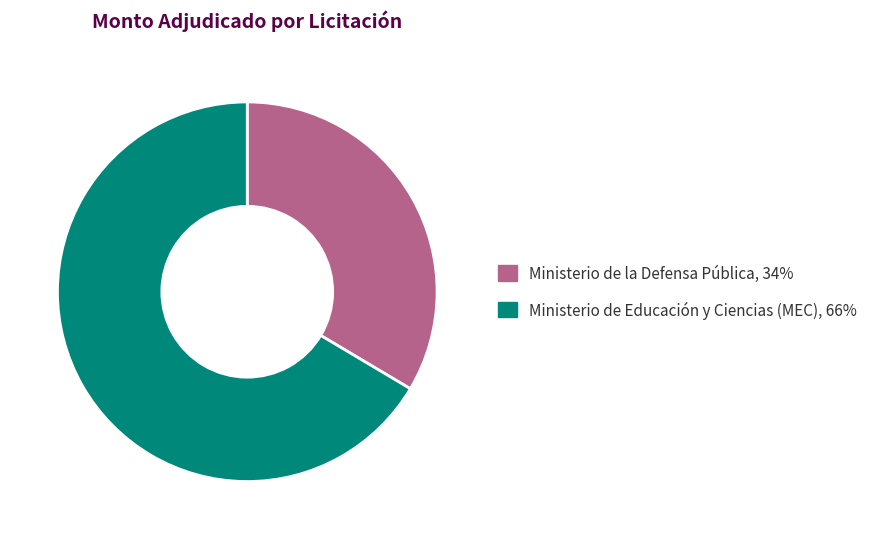

How many slices are in this pie chart?

2